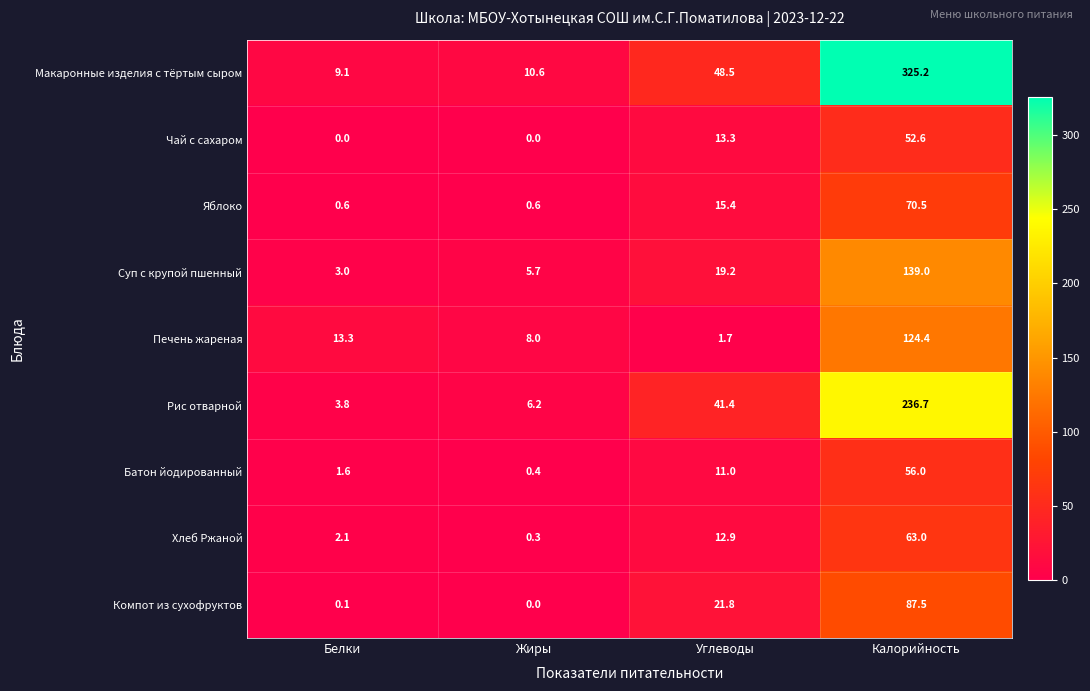

The Чай с сахаром series shows 13.3 at Углеводы. True or false?

True